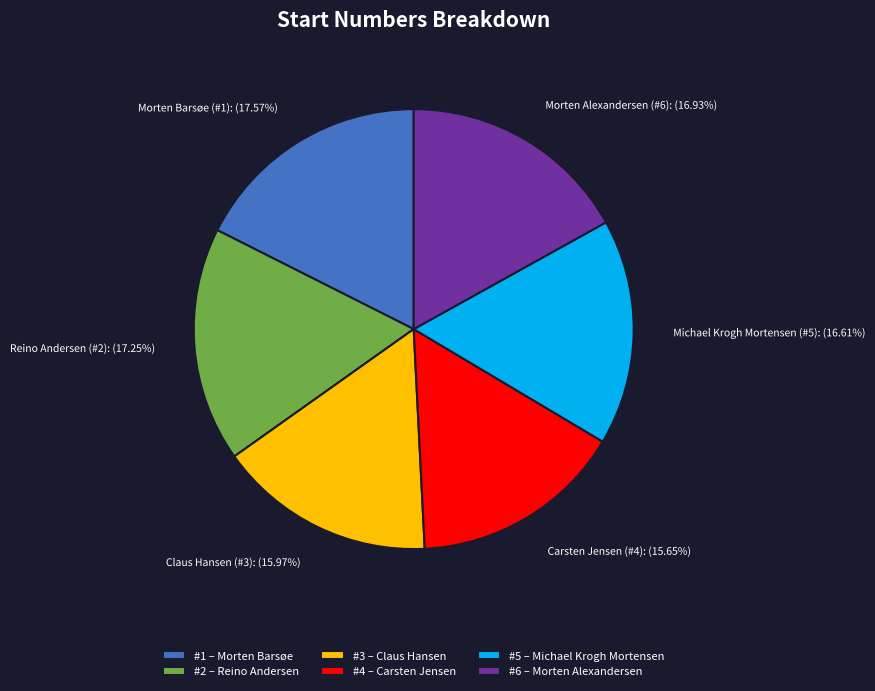

Between #2 – Reino Andersen and #5 – Michael Krogh Mortensen, which is larger?

#2 – Reino Andersen